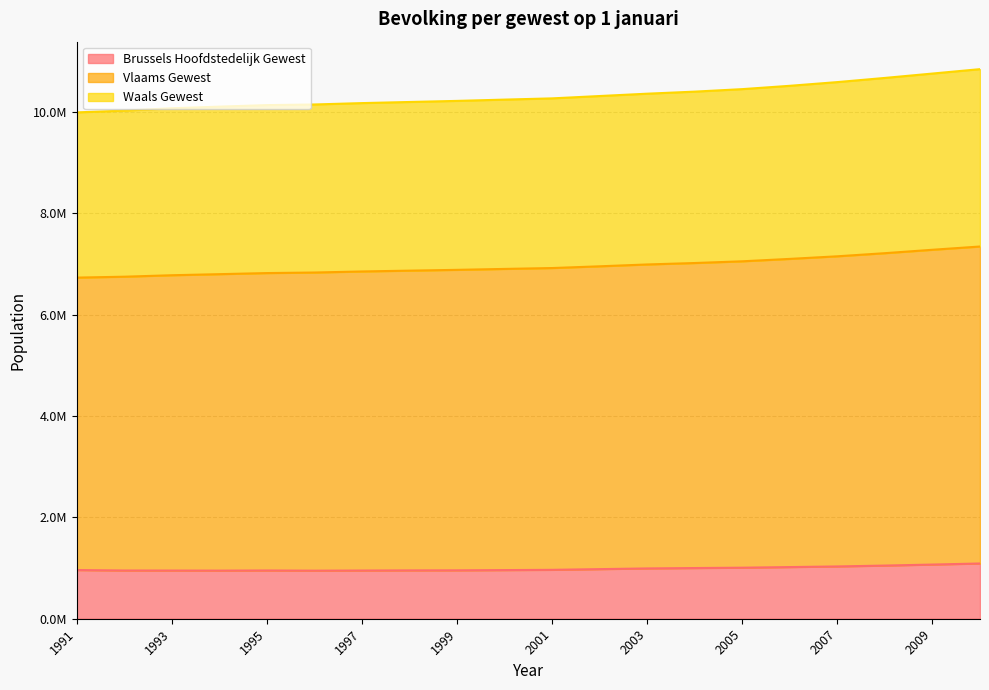

At 1994, list the series in order from smallest to largest.

Brussels Hoofdstedelijk Gewest, Waals Gewest, Vlaams Gewest